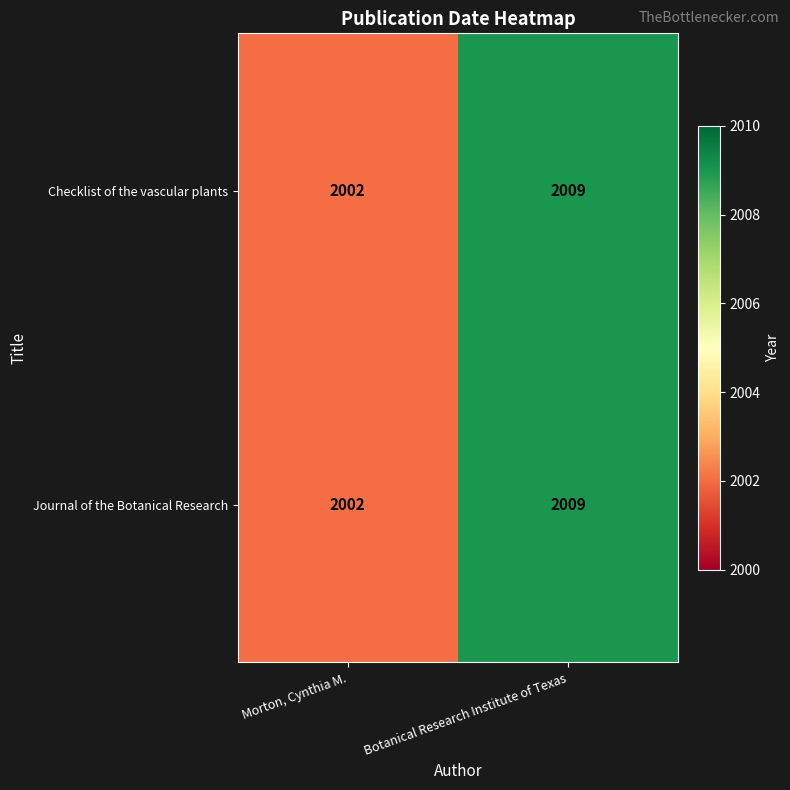

Which category has the lowest value in the Checklist of the vascular plants series?

Morton, Cynthia M.